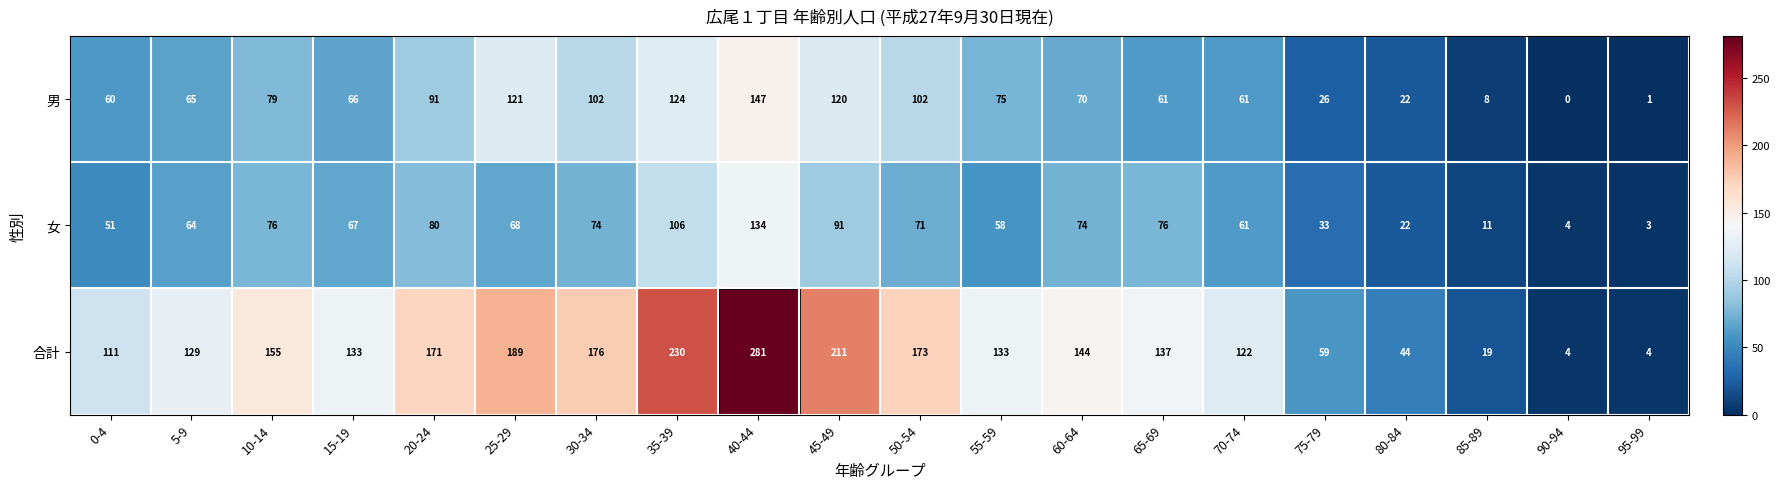

At 45-49, list the series in order from largest to smallest.

合計, 男, 女